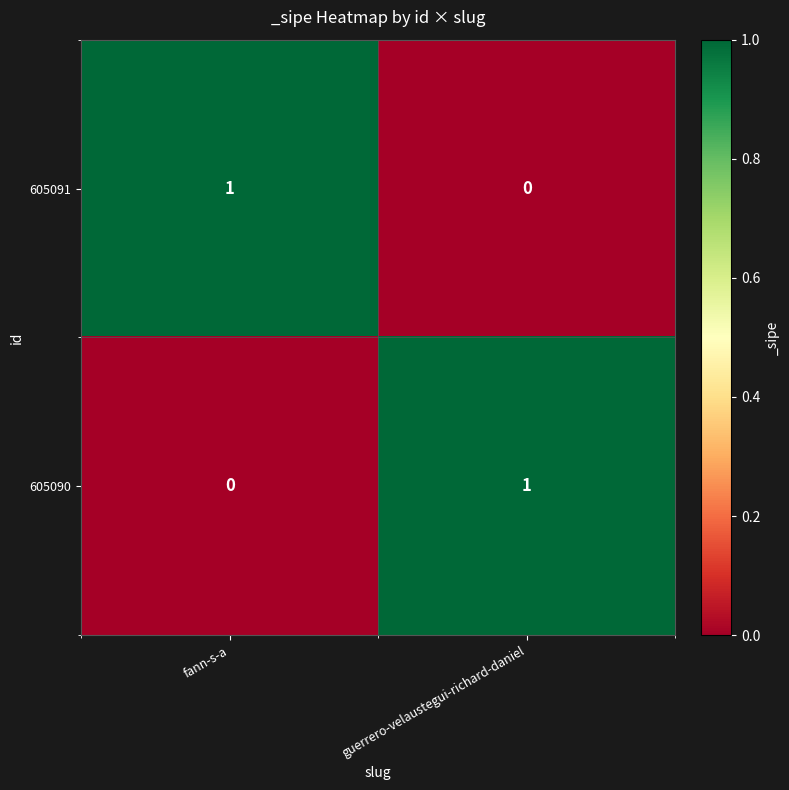

Is it true that 605090 equals 1 at guerrero-velaustegui-richard-daniel?

True